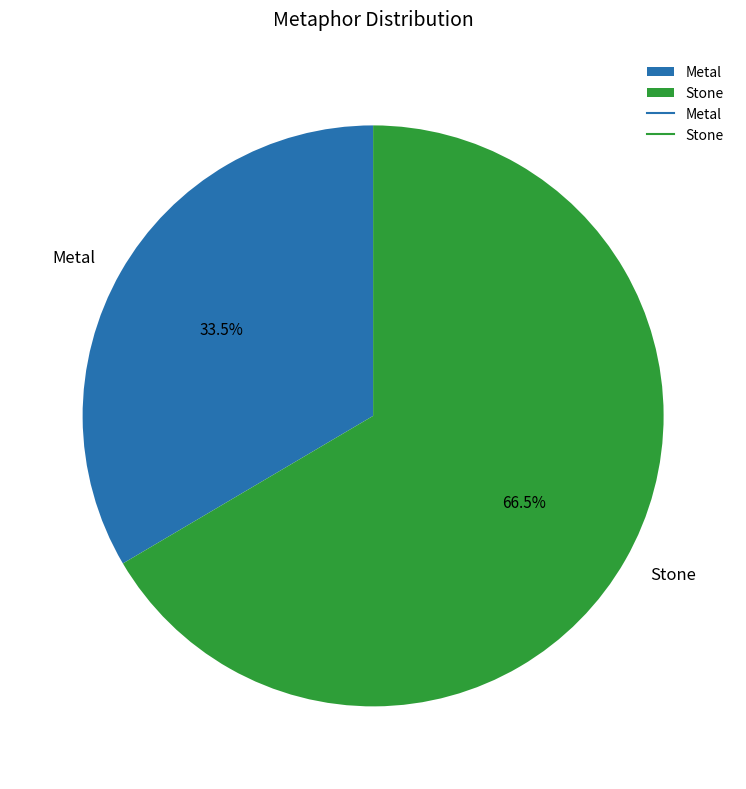

Is Metal the majority of the pie?

No